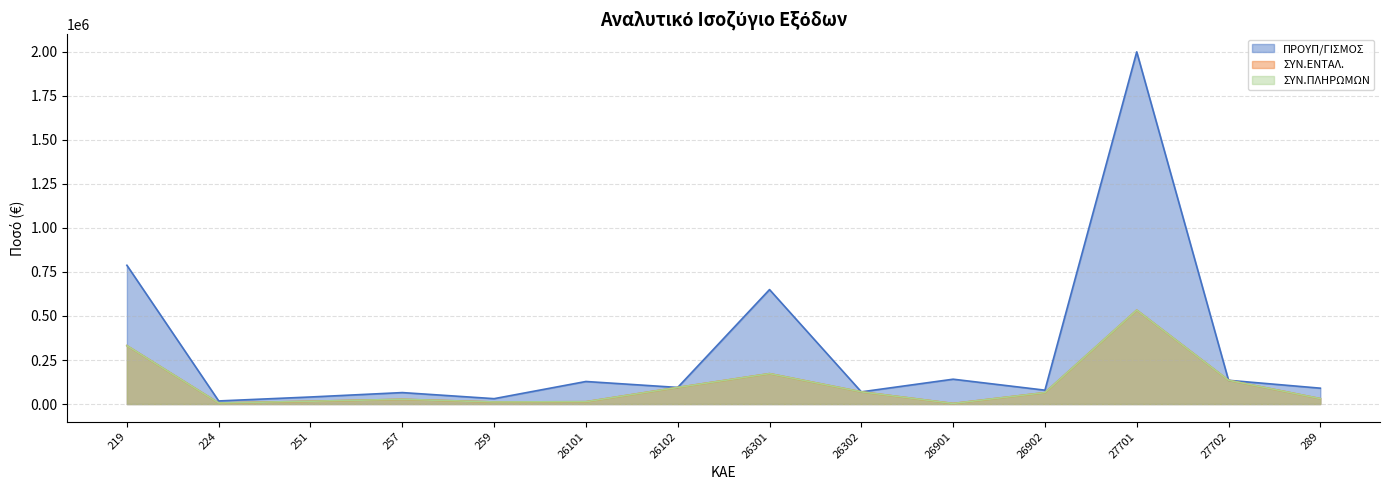

What are all the series names shown in the legend?

ΠΡΟΥΠ/ΓΙΣΜΟΣ, ΣΥΝ.ΕΝΤΑΛ., ΣΥΝ.ΠΛΗΡΩΜΩΝ